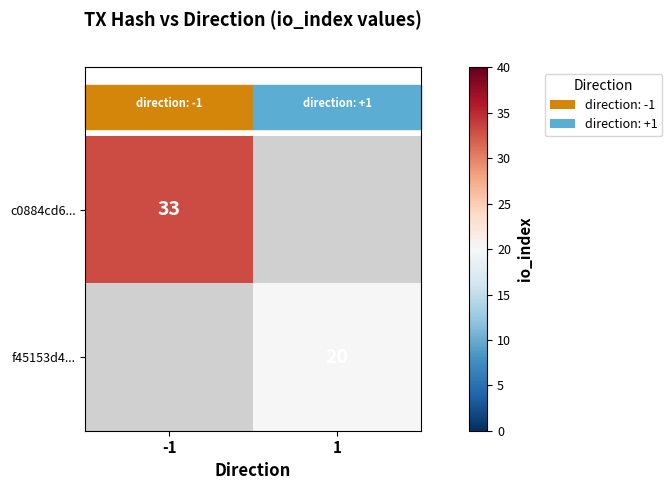

Which category has the highest value in the c0884cd6... series?

-1